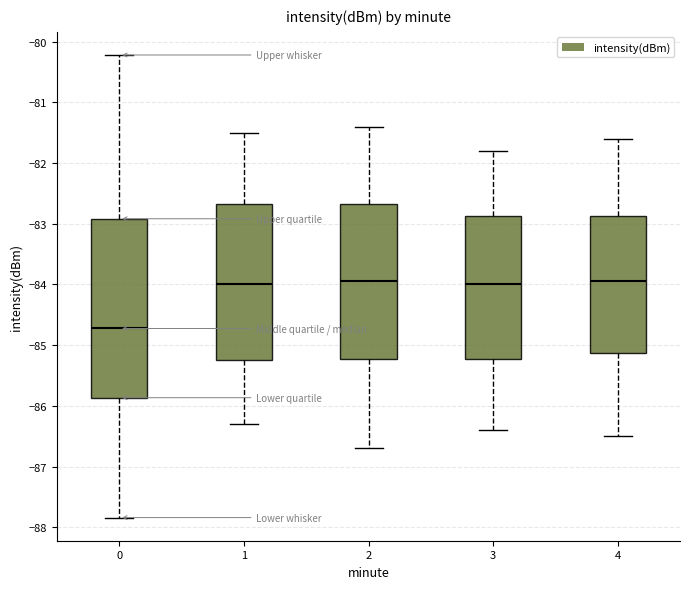

Reading left to right, read every box against the y-axis: the position of its median line, the range the box covers, and the ends of its whiskers. The values are not printed on the chart, so give them approximately, as read against the axis.

0: median -84.7, box -85.9 to -82.9, whiskers -87.8 to -80.2
1: median -84.0, box -85.2 to -82.7, whiskers -86.3 to -81.5
2: median -83.9, box -85.2 to -82.7, whiskers -86.7 to -81.4
3: median -84.0, box -85.2 to -82.9, whiskers -86.4 to -81.8
4: median -83.9, box -85.1 to -82.9, whiskers -86.5 to -81.6